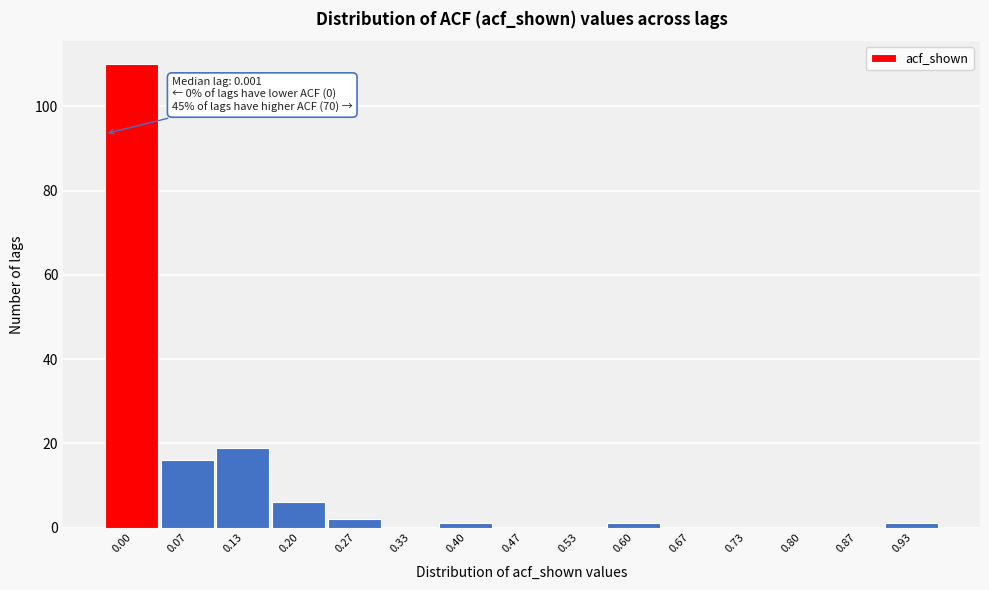

Reading left to right, transcribe all the data shown in this chart.

0.00=110	0.07=16	0.13=19	0.20=6	0.27=2	0.33=0	0.40=1	0.47=0	0.53=0	0.60=1	0.67=0	0.73=0	0.80=0	0.87=0	0.93=1